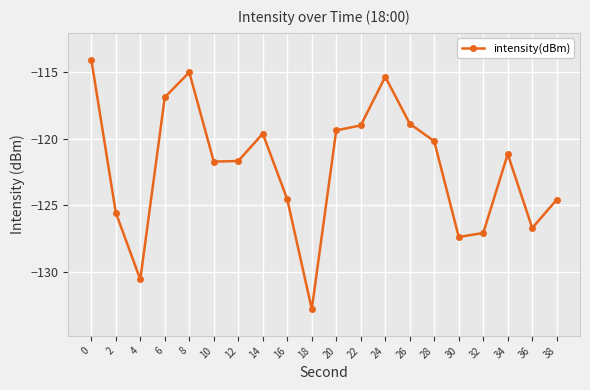

Which has a higher value, 28 or 24?

24